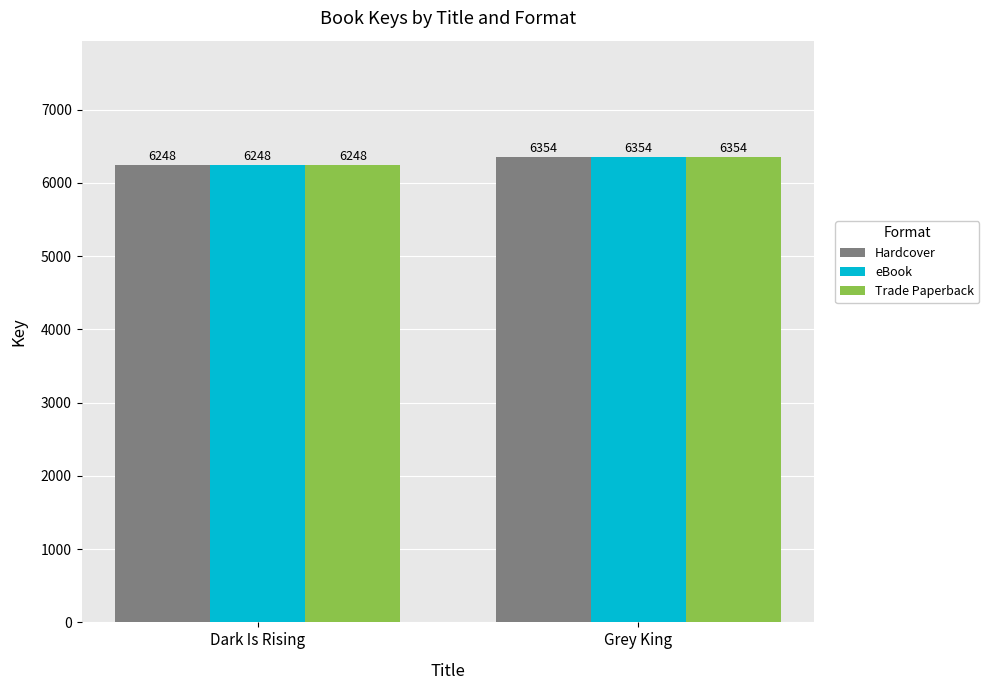

Rank the categories by eBook value from lowest to highest.

Dark Is Rising, Grey King